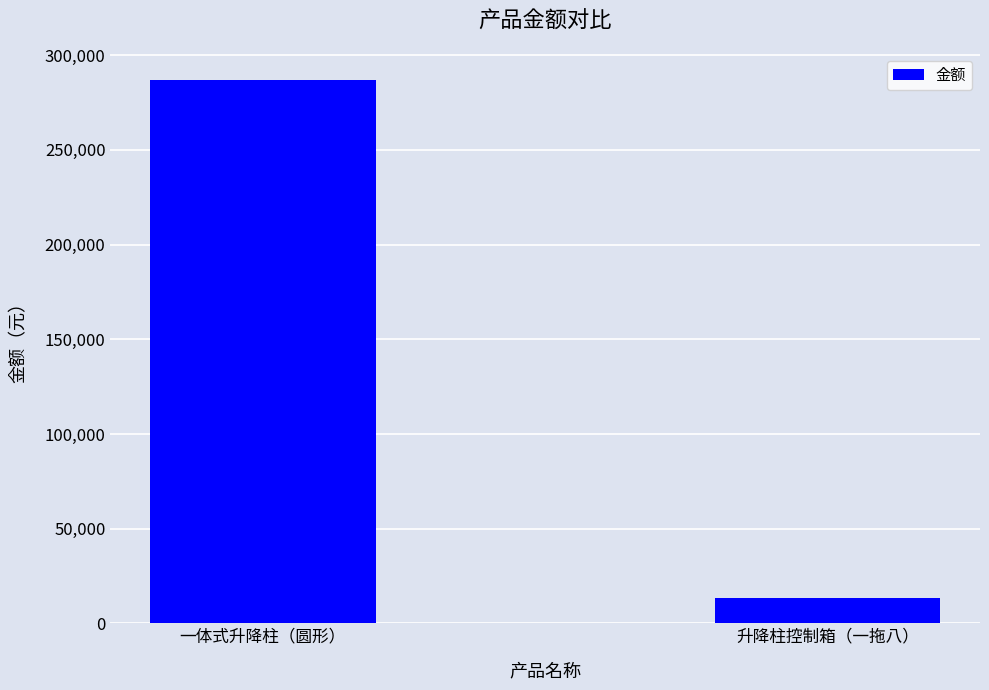

Does the chart contain any negative values?

No